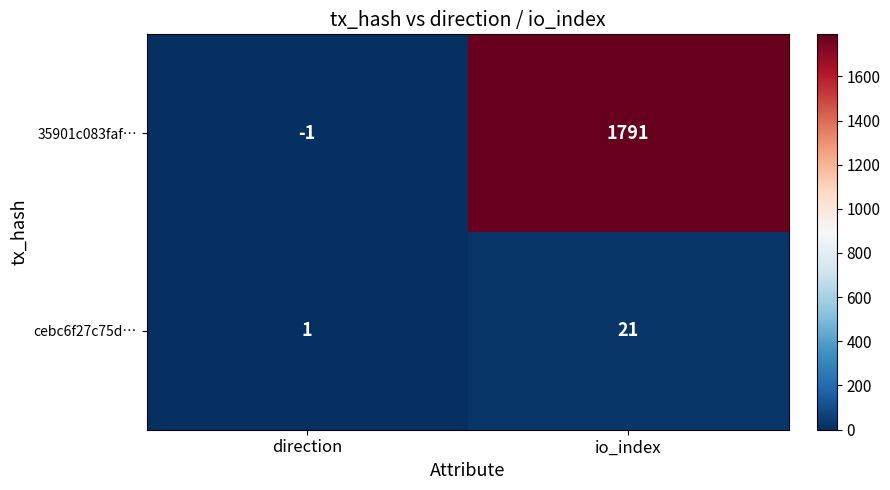

Is the value of 35901c083faf… at io_index greater than the value of cebc6f27c75d… at direction?

Yes